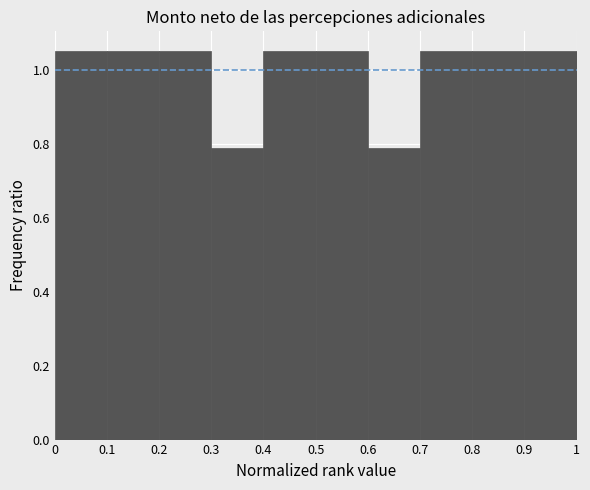

Reading left to right, transcribe this chart: for each bar, give the range it covers on the x-axis and its height. The values are not printed on the chart, so give them approximately, as read against the axis.

0 to 0.1: 1.06
0.1 to 0.2: 1.06
0.2 to 0.3: 1.06
0.3 to 0.4: 0.78
0.4 to 0.5: 1.06
0.5 to 0.6: 1.06
0.6 to 0.7: 0.78
0.7 to 0.8: 1.06
0.8 to 0.9: 1.06
0.9 to 1: 1.06